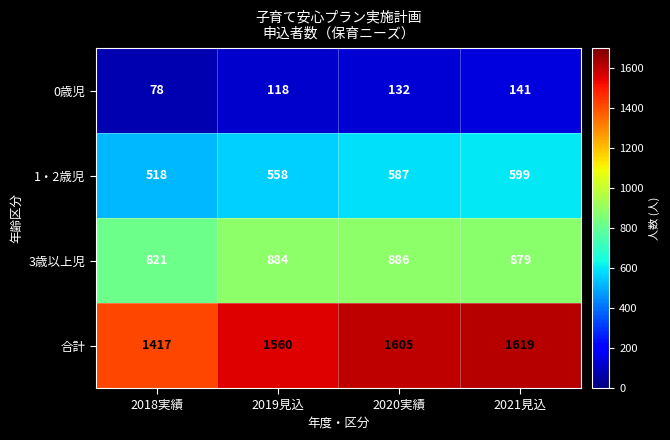

Which category has the lowest value across all series?

2018実績